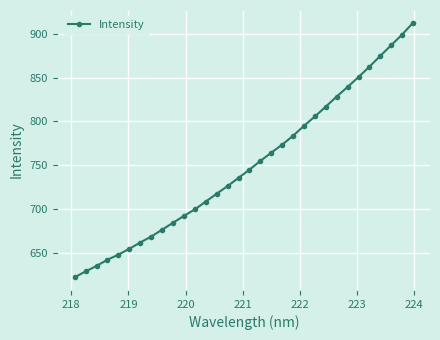

What is the value of the 25th point from the left?

828.4